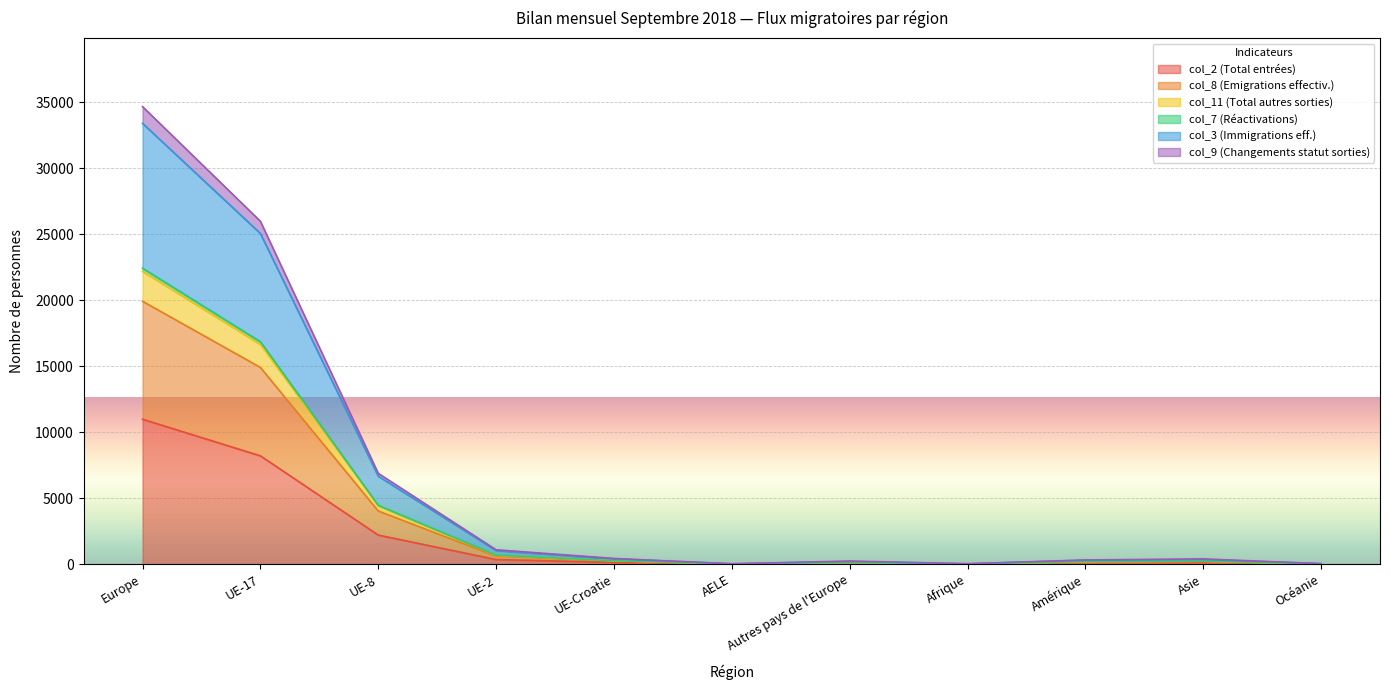

Does the chart display data point markers on the line(s)?

No